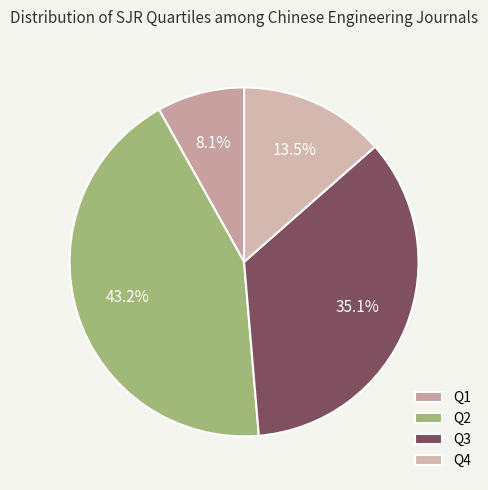

Which slice is the smallest?

Q1